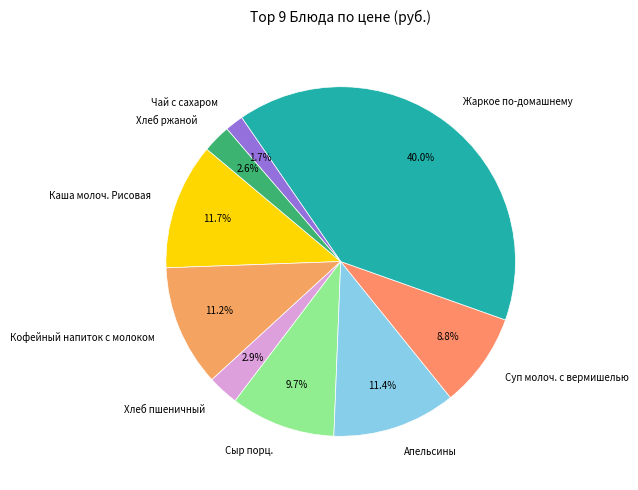

Which has a higher value, Каша молоч. Рисовая or Жаркое по-домашнему?

Жаркое по-домашнему